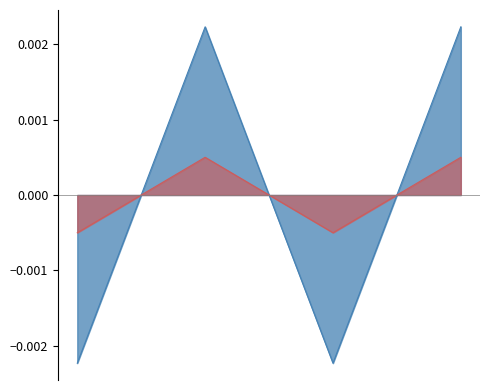

Between -1 and 1, which series saw the biggest shift?

io_index